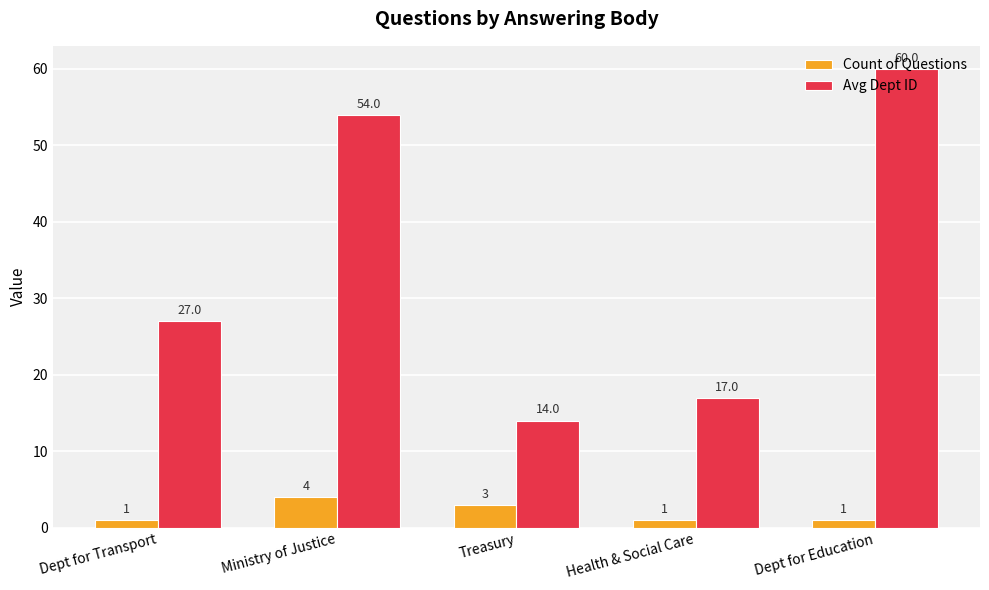

At how many categories does at least one series exceed 11?

5